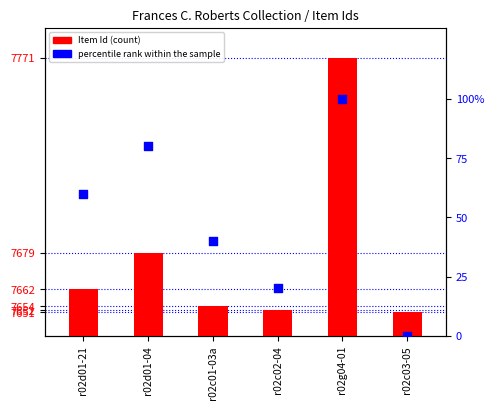

Which series contains the highest Y value?

Item Id